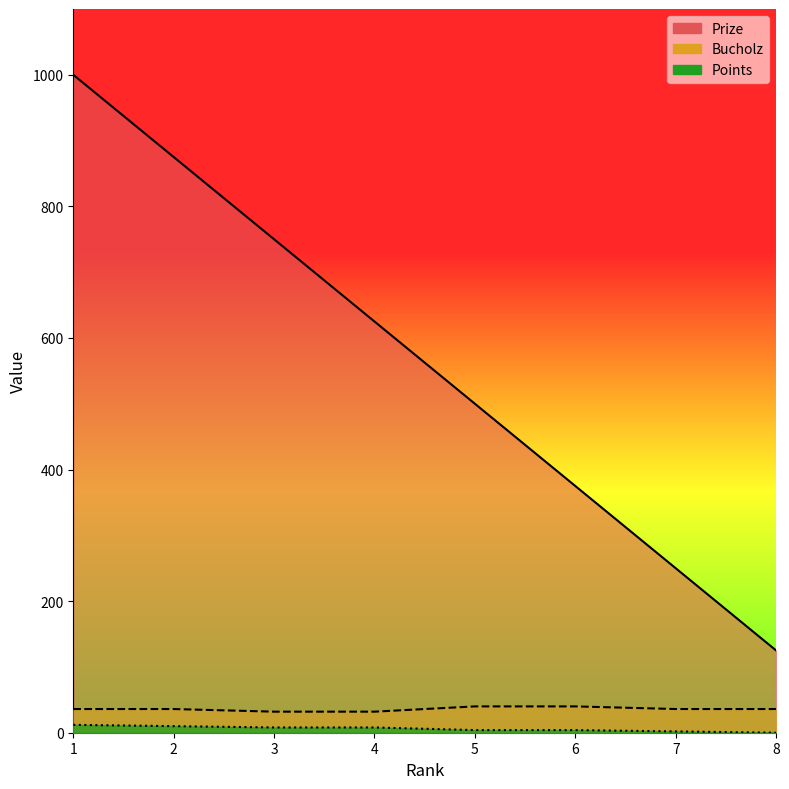

What is the difference between the maximum and minimum values in the Bucholz series?

8